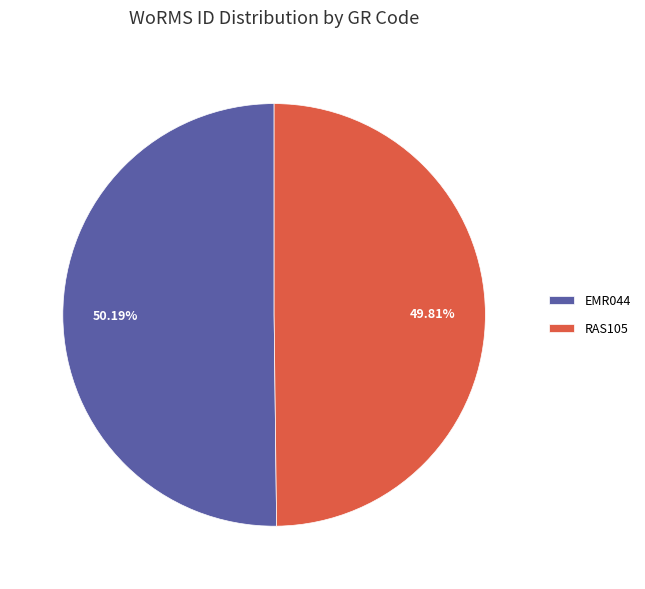

Approximately how many times larger is the value at EMR044 compared to RAS105?

1.0